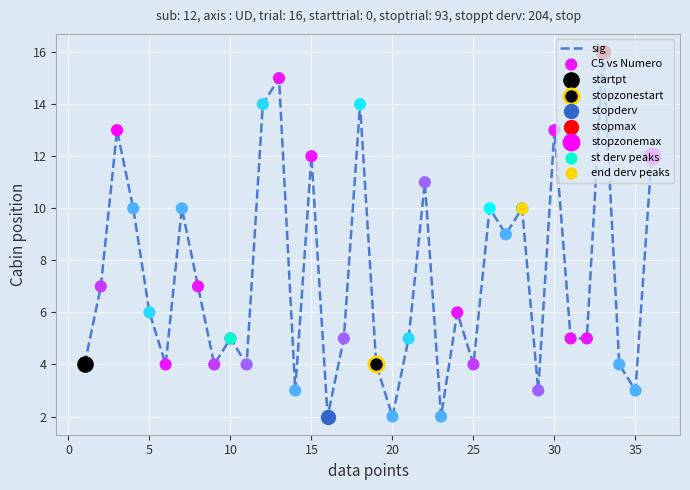

What is the difference between the maximum and minimum values?

14